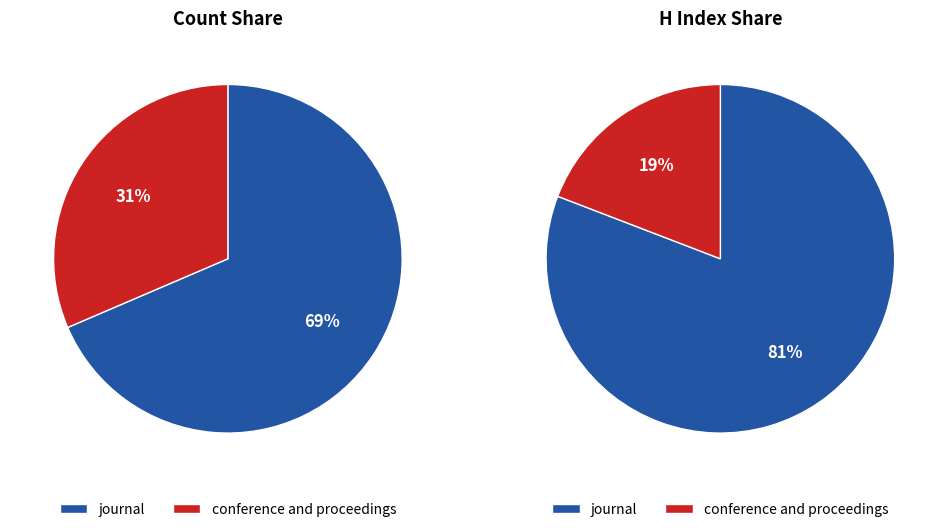

Is the sum of journal and conference and proceedings greater than half?

Yes